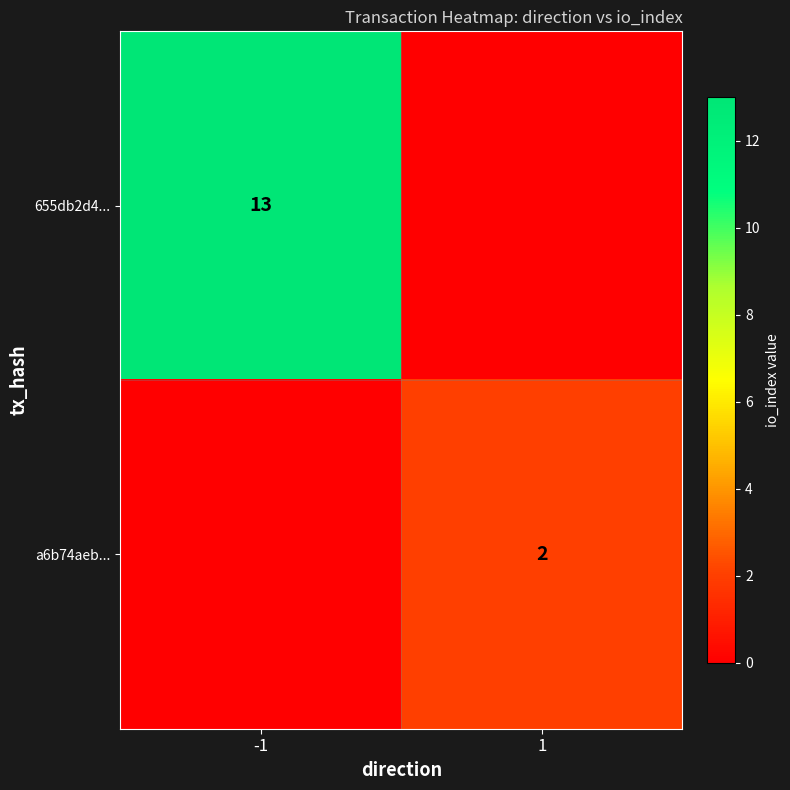

Which has a higher value, -1 or 1?

-1